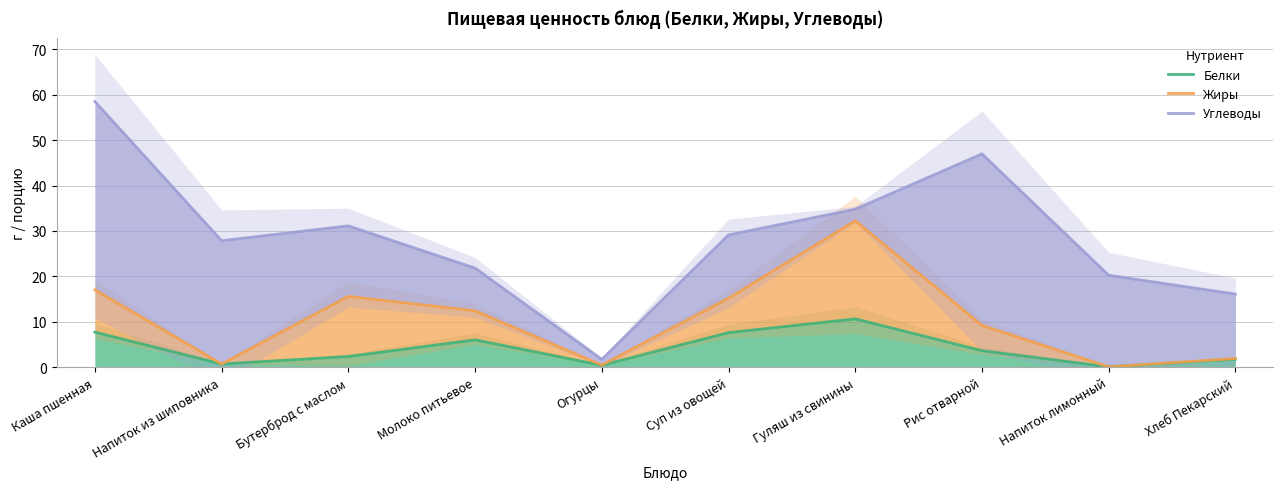

What is the difference between the maximum and second lowest values in the Жиры series?

31.8